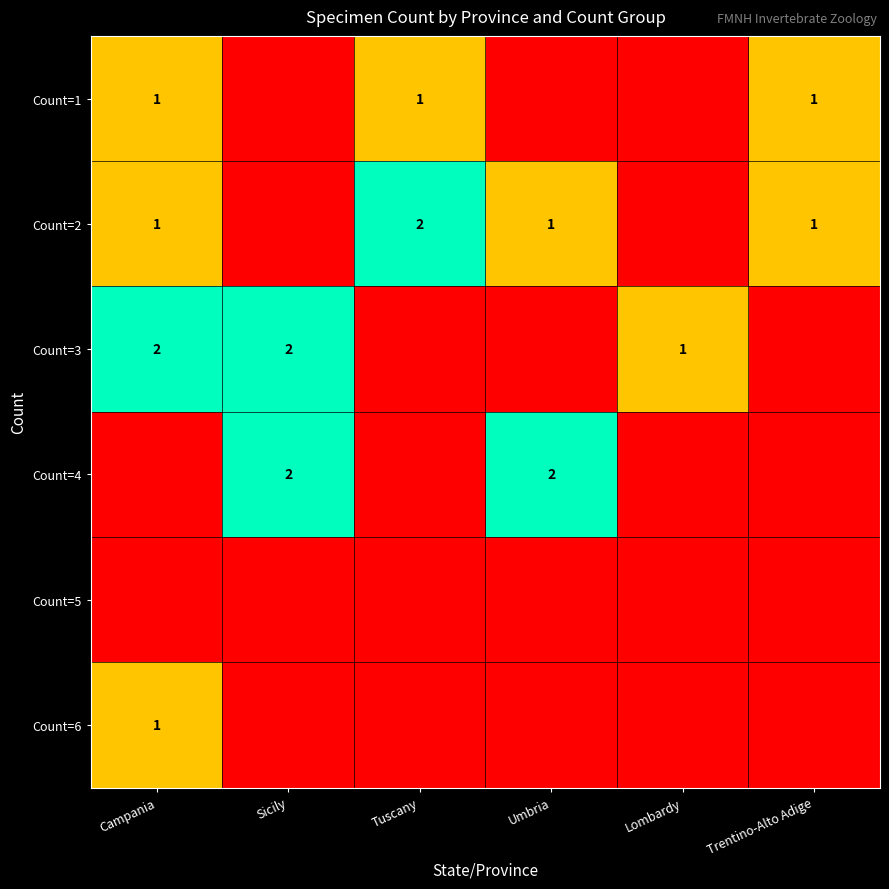

True or false: Count=1 has a value of 2 at Campania.

False